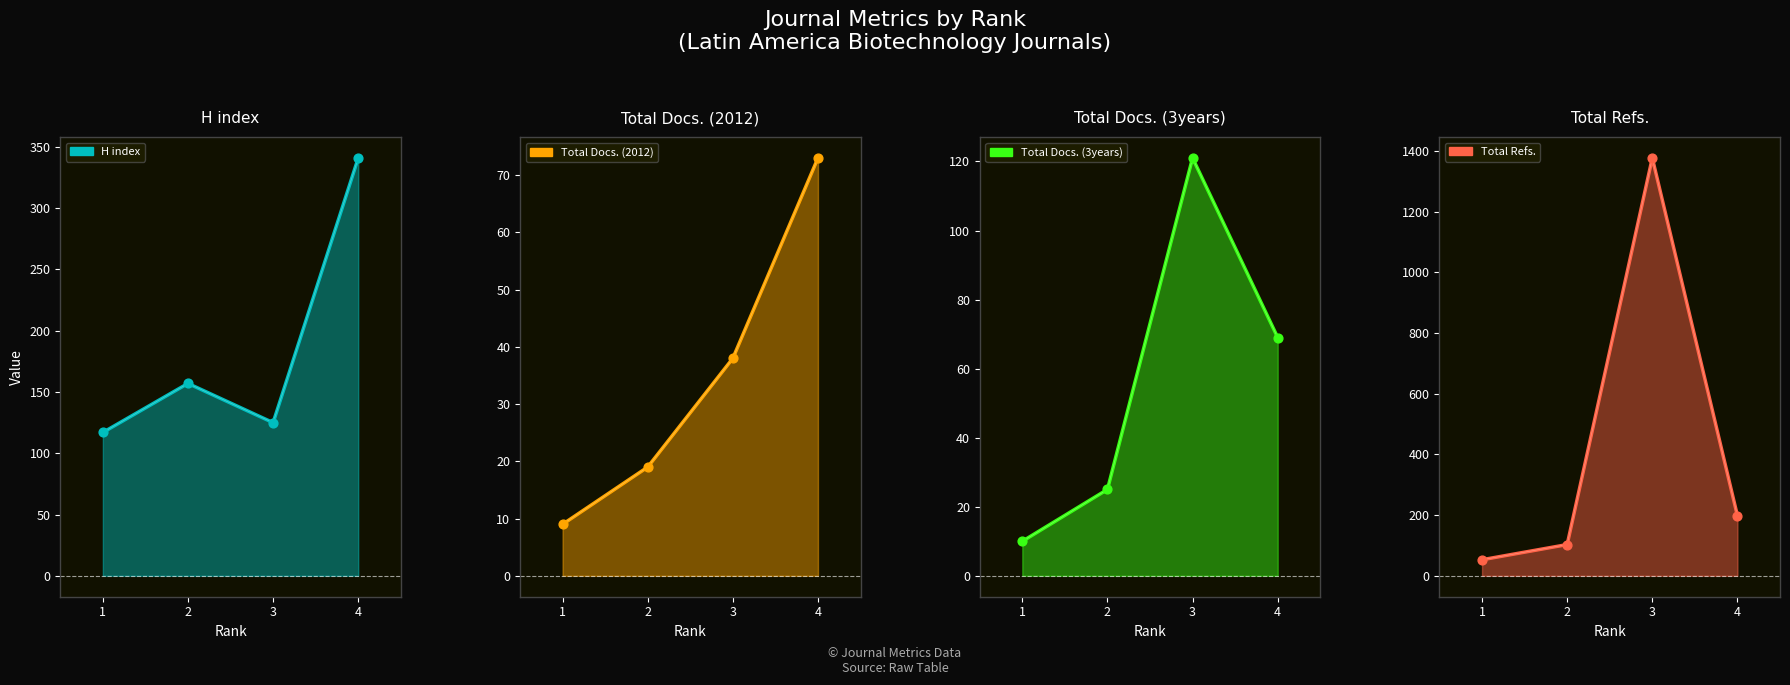

At how many categories does at least one series exceed 640?

1